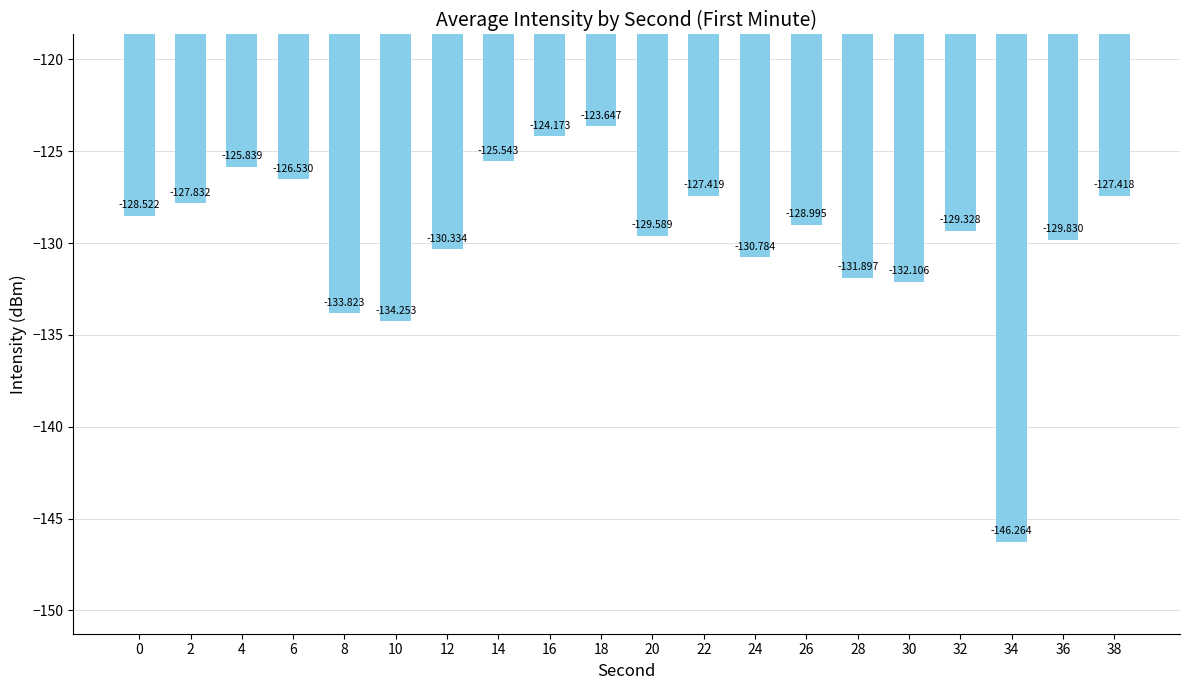

List the labels in order of value, largest first.

18, 16, 14, 4, 6, 38, 22, 2, 0, 26, 32, 20, 36, 12, 24, 28, 30, 8, 10, 34